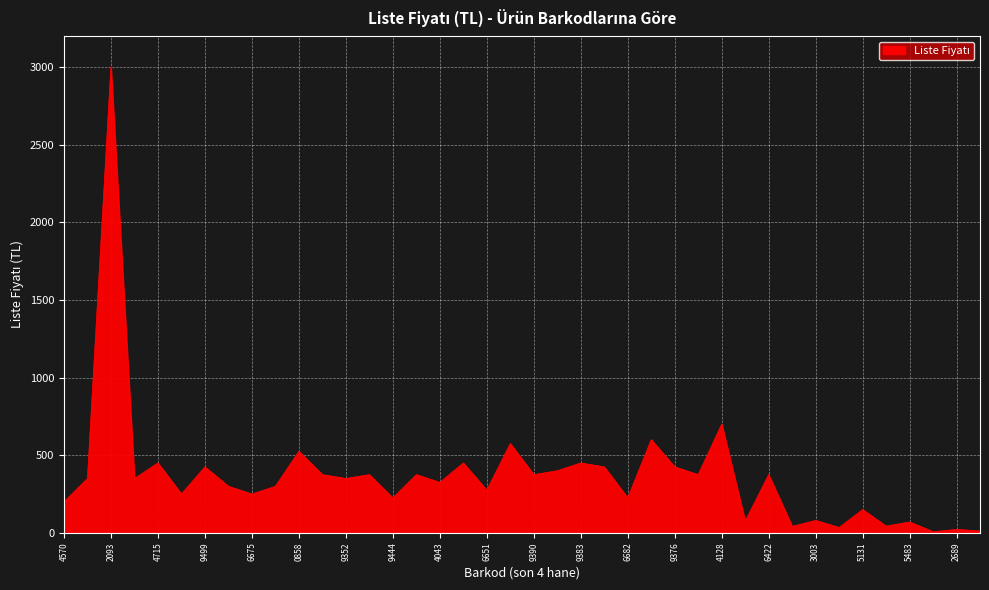

What is the difference between the maximum and minimum values?

2992.6